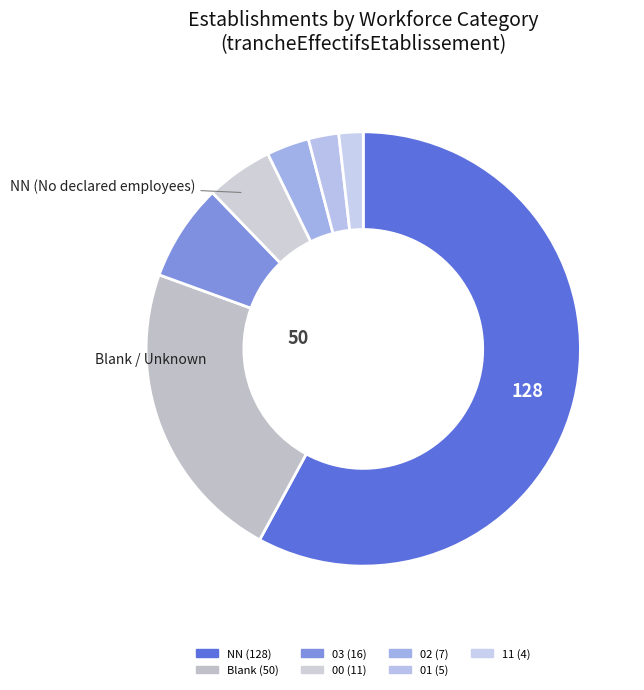

How many segments does this pie chart have?

7